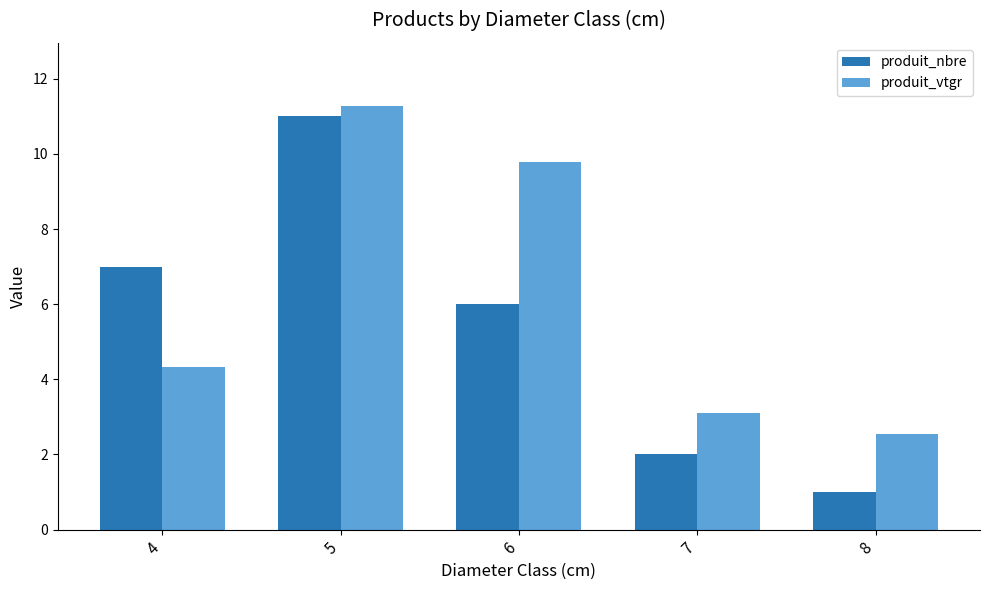

How many values in the produit_nbre series are below 6?

2